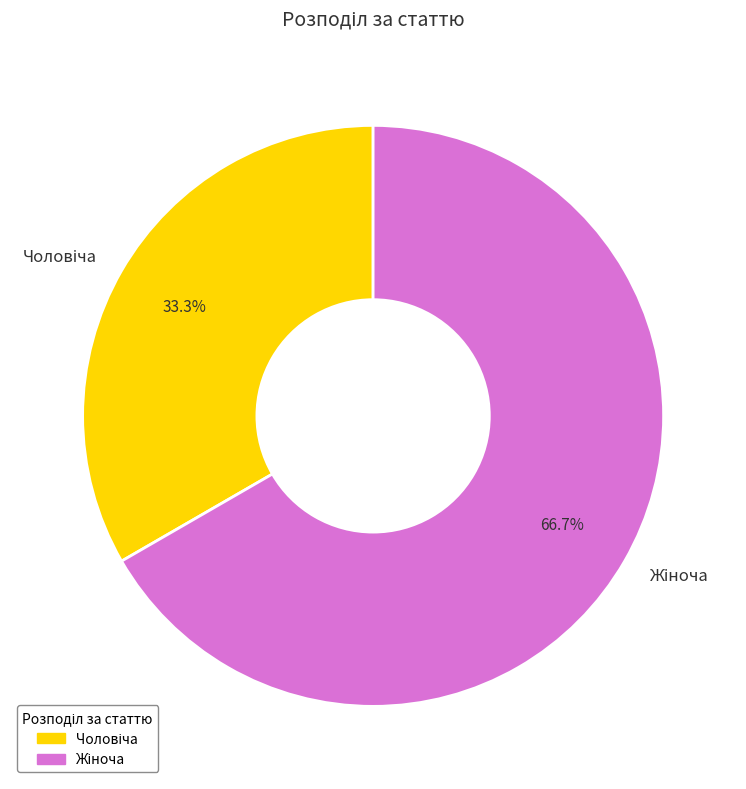

Does any single category account for the majority?

Yes